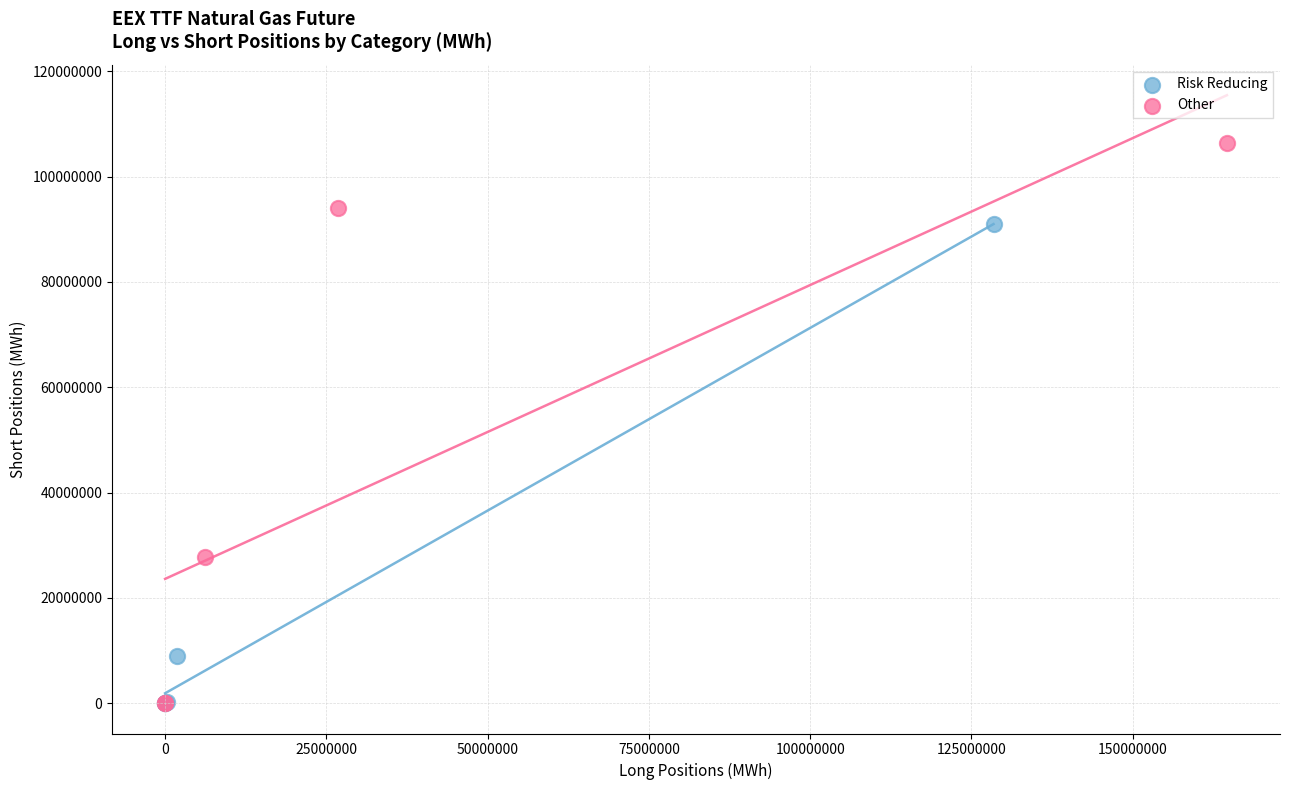

Which series reaches the maximum Y coordinate?

Other